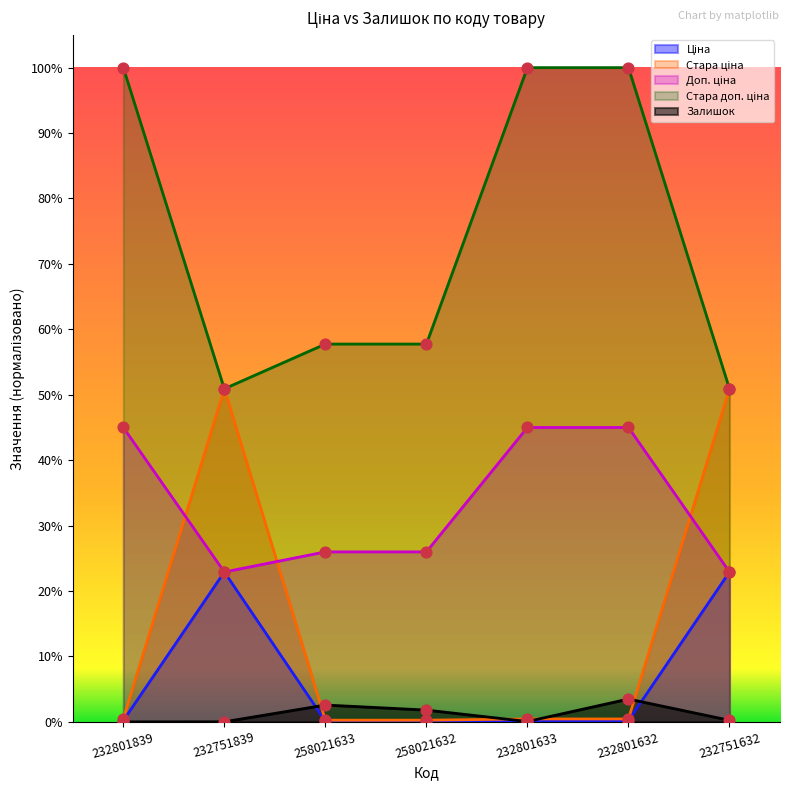

At how many categories does at least one series exceed 0?

7